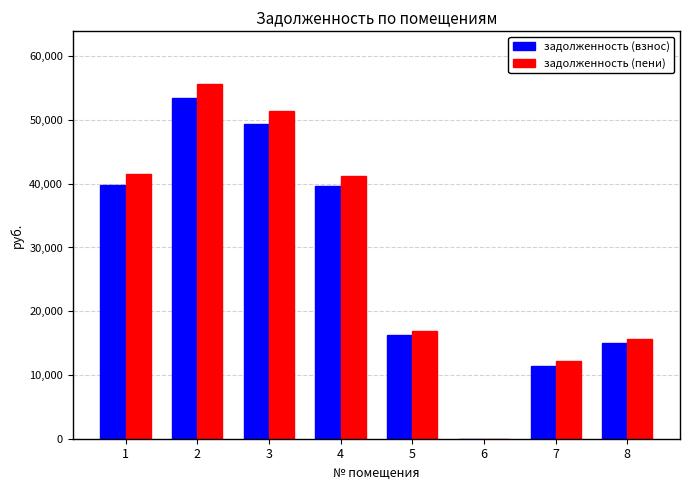

What is the difference between the задолженность (взнос) values at 1 and 4?

179.0